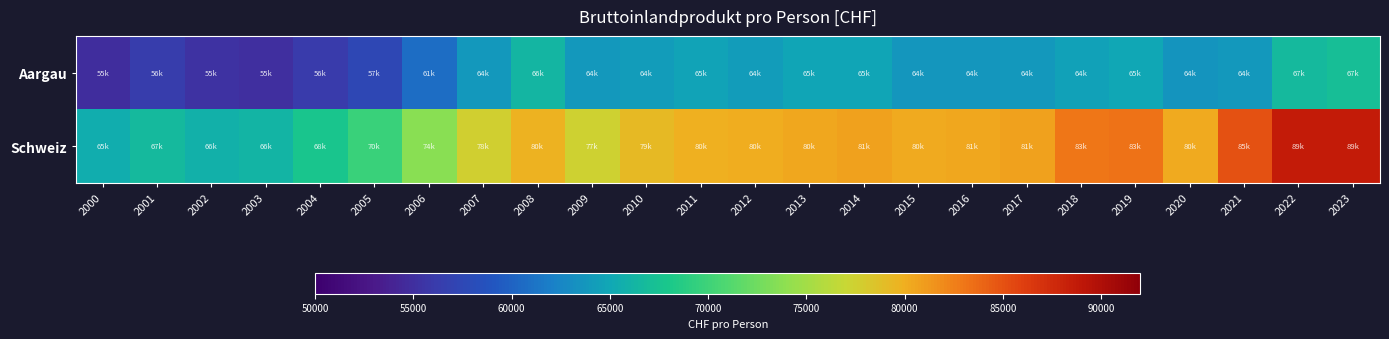

Reading left to right, transcribe all the data shown in this chart.

Aargau: 2000=54777.6	2001=56289.1	2002=55377.0	2003=54991.1	2004=56104.9	2005=57425.3	2006=60684.9	2007=63925.3	2008=66375.6	2009=63923.3	2010=64131.9	2011=64653.2	2012=64197.5	2013=64846.4	2014=64911.8	2015=63664.0	2016=63621.5	2017=63813.9	2018=64493.6	2019=64936.8	2020=63551.0	2021=63924.3	2022=66627.7	2023=67075.3
Schweiz: 2000=65455.3	2001=66653.4	2002=65911.6	2003=66214.9	2004=67735.5	2005=69827.0	2006=73743.6	2007=77577.6	2008=79774.0	2009=77453.6	2010=79357.7	2011=79920.3	2012=80064.8	2013=80422.8	2014=80798.5	2015=80221.7	2016=80508.9	2017=80686.9	2018=83038.1	2019=83299.5	2020=80345.5	2021=85061.0	2022=88647.3	2023=88657.7